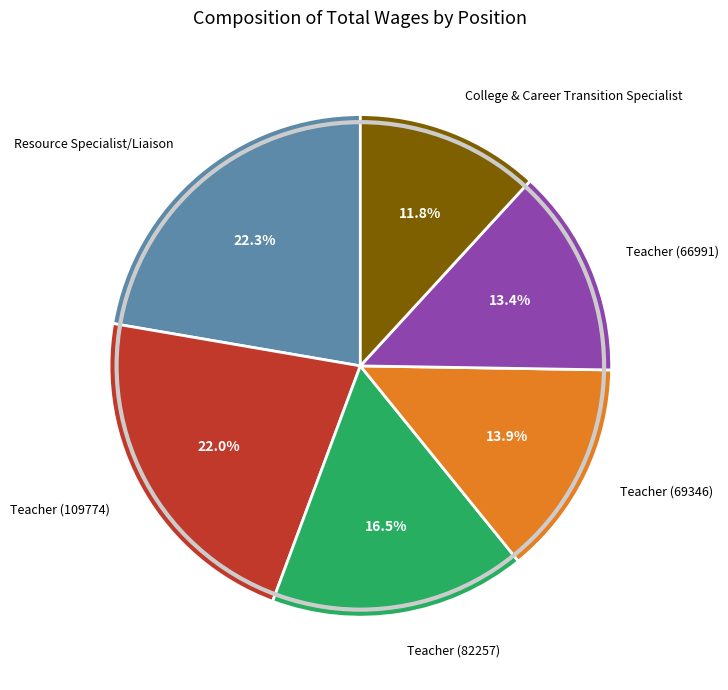

True or false: Teacher (69346) accounts for 14% of the total.

True